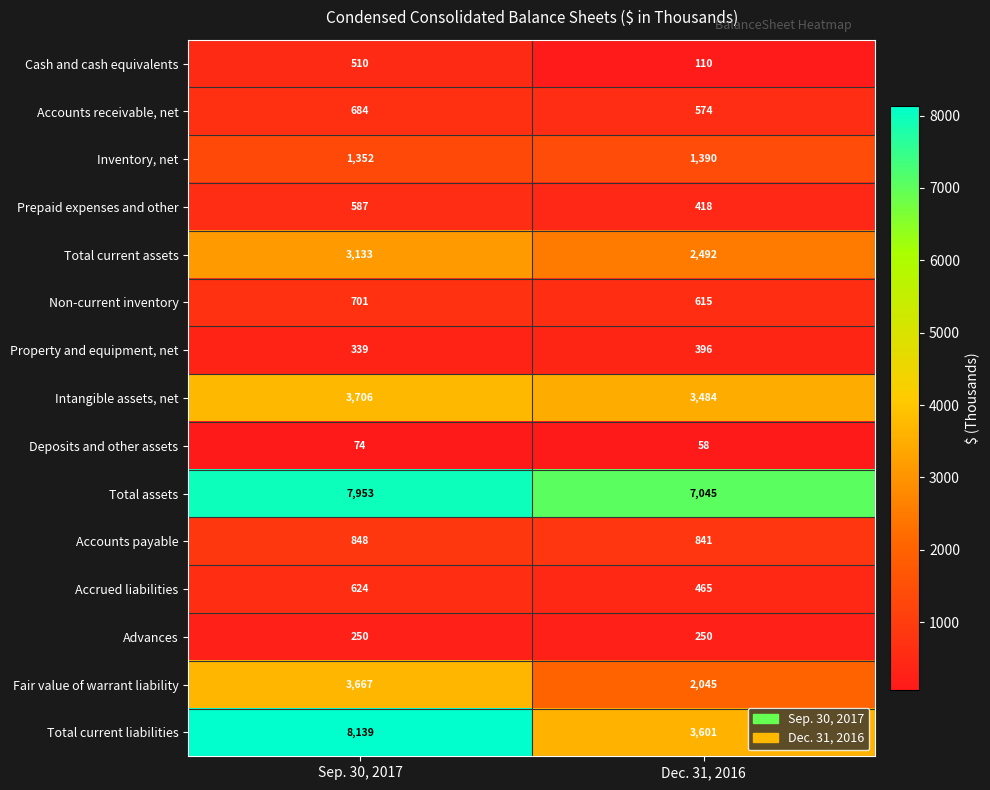

Reading right to left, transcribe all the data shown in this chart.

Cash and cash equivalents: Dec. 31, 2016=110	Sep. 30, 2017=510
Accounts receivable, net: Dec. 31, 2016=574	Sep. 30, 2017=684
Inventory, net: Dec. 31, 2016=1390	Sep. 30, 2017=1352
Prepaid expenses and other: Dec. 31, 2016=418	Sep. 30, 2017=587
Total current assets: Dec. 31, 2016=2492	Sep. 30, 2017=3133
Non-current inventory: Dec. 31, 2016=615	Sep. 30, 2017=701
Property and equipment, net: Dec. 31, 2016=396	Sep. 30, 2017=339
Intangible assets, net: Dec. 31, 2016=3484	Sep. 30, 2017=3706
Deposits and other assets: Dec. 31, 2016=58	Sep. 30, 2017=74
Total assets: Dec. 31, 2016=7045	Sep. 30, 2017=7953
Accounts payable: Dec. 31, 2016=841	Sep. 30, 2017=848
Accrued liabilities: Dec. 31, 2016=465	Sep. 30, 2017=624
Advances: Dec. 31, 2016=250	Sep. 30, 2017=250
Fair value of warrant liability: Dec. 31, 2016=2045	Sep. 30, 2017=3667
Total current liabilities: Dec. 31, 2016=3601	Sep. 30, 2017=8139